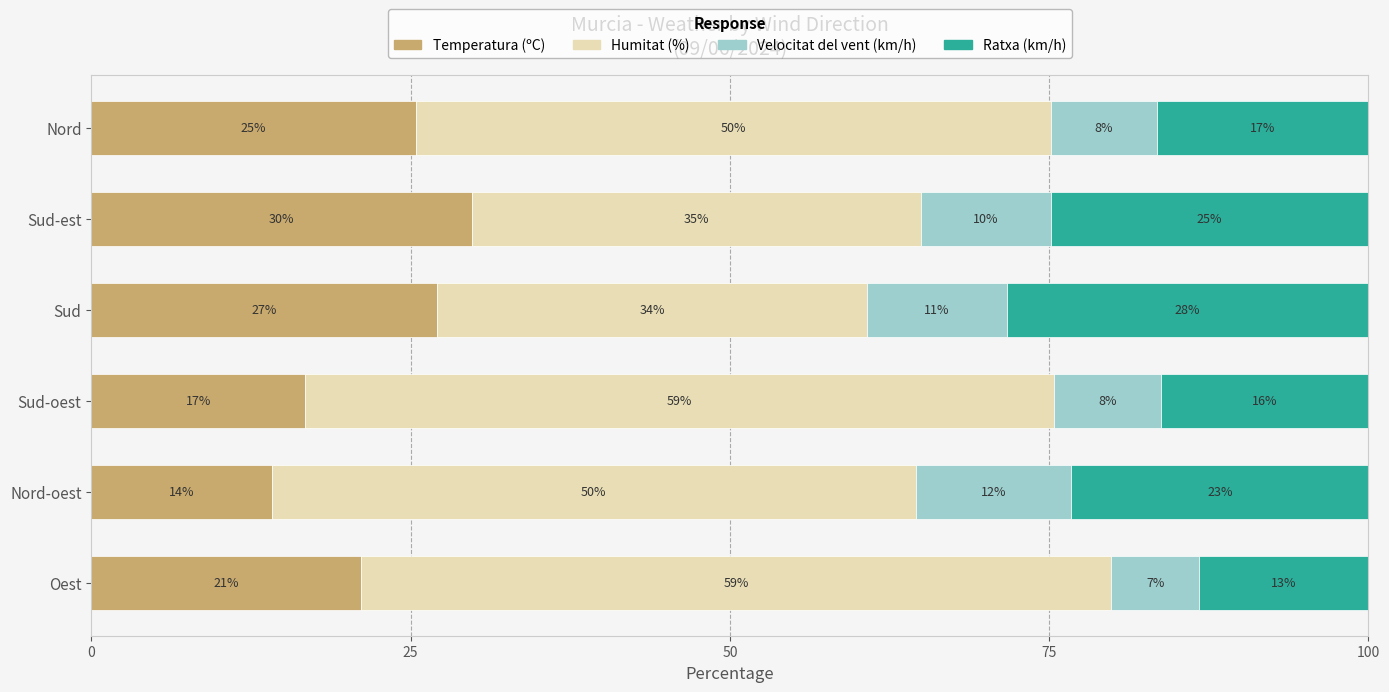

What is the sum of all Temperatura (ºC) values?

134.2